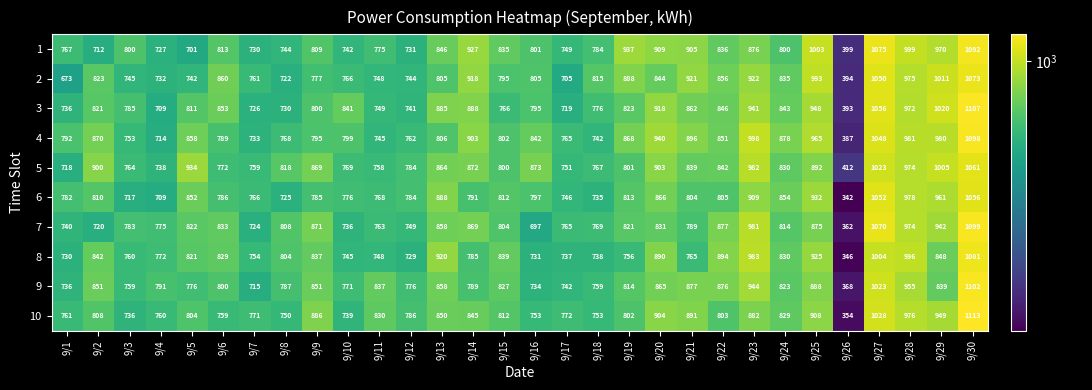

What is the difference between the maximum and second lowest values in the 7 series?

402